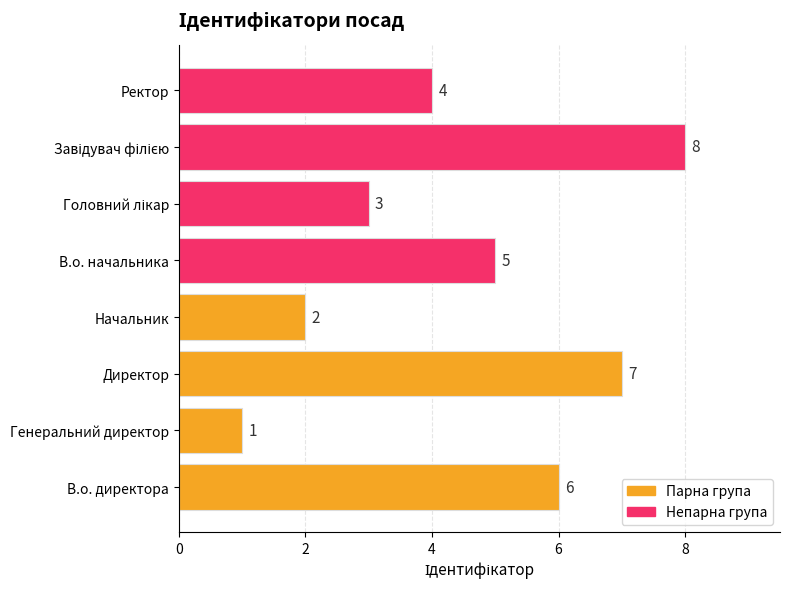

Which series has the largest total across all categories?

Непарна група (1, 3, 5, ...)